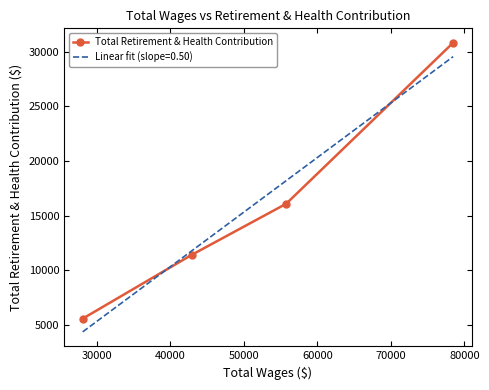

What is the value of the Total Retirement & Health Contribution point at the 3rd from the left?

16089